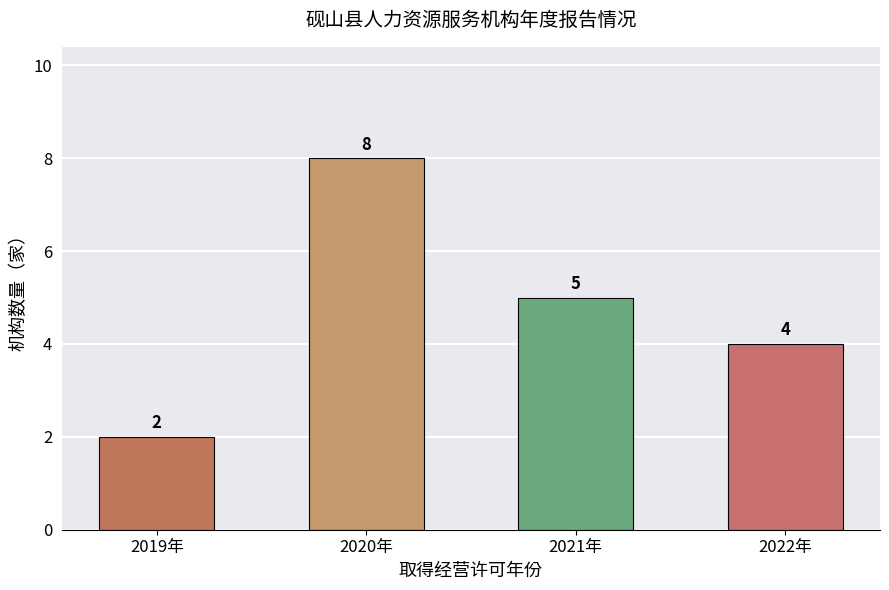

Reading left to right, transcribe all the data shown in this chart.

2019年=2	2020年=8	2021年=5	2022年=4